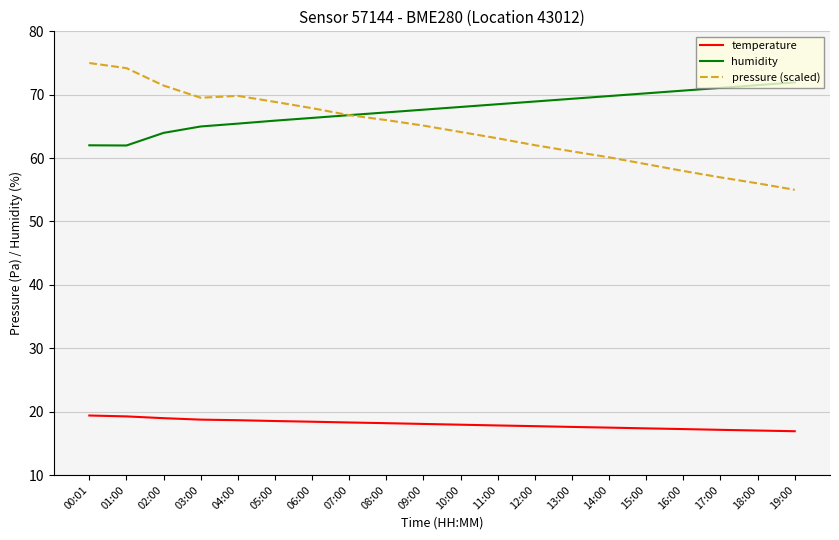

At how many categories does at least one series exceed 25?

20